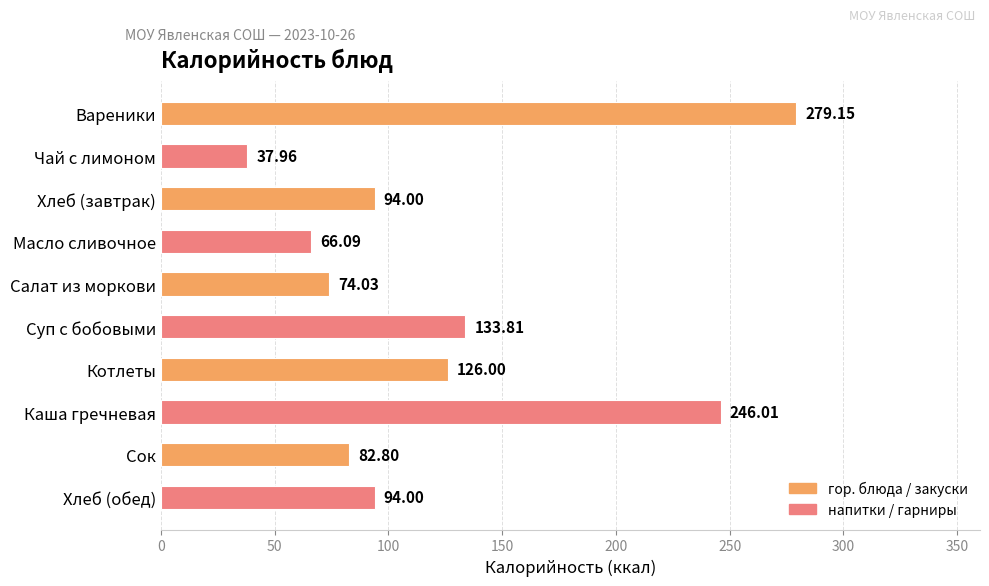

Between Салат из моркови and Масло сливочное, which is larger?

Салат из моркови